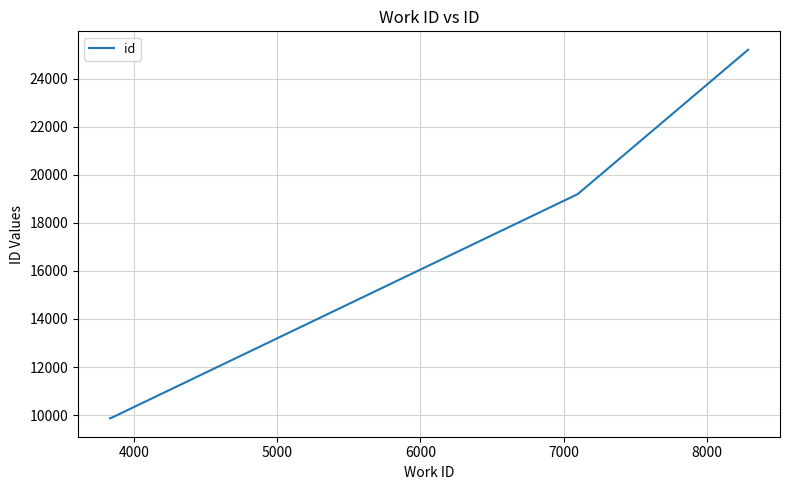

What is the greatest value displayed?

25202